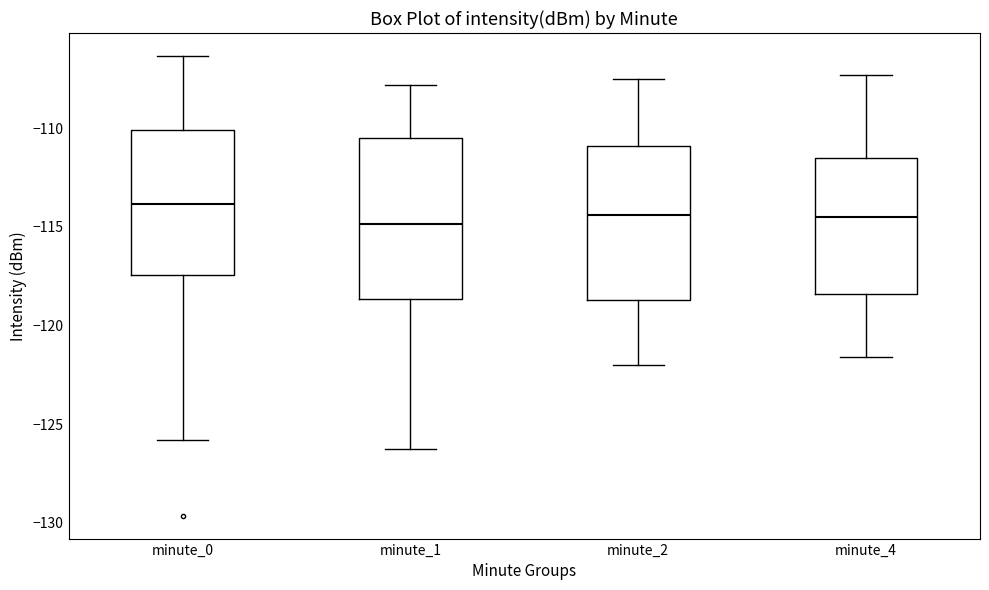

Reading left to right, read every box against the y-axis: the position of its median line, the range the box covers, and the ends of its whiskers. The values are not printed on the chart, so give them approximately, as read against the axis.

minute_0: median -114.0, box -117.5 to -110.0, whiskers -126.0 to -106.5
minute_1: median -115.0, box -118.5 to -110.5, whiskers -126.5 to -108.0
minute_2: median -114.5, box -118.5 to -111.0, whiskers -122.0 to -107.5
minute_4: median -114.5, box -118.5 to -111.5, whiskers -121.5 to -107.5